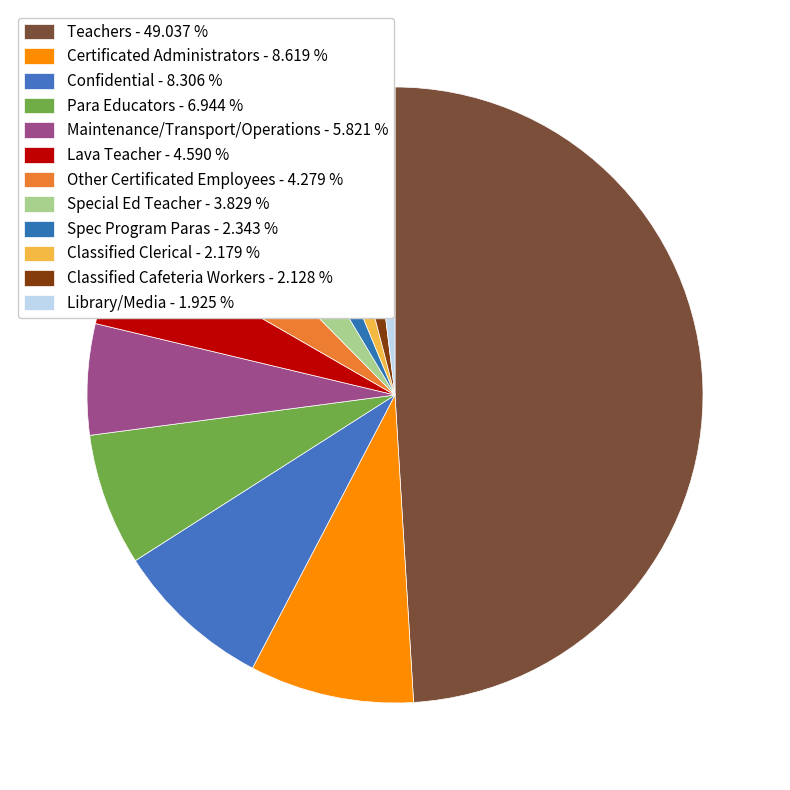

Count the number of slices in the pie.

12